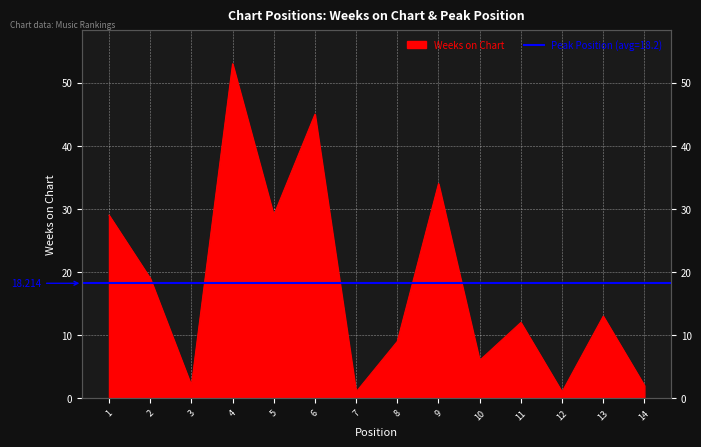

Rank the categories by value from lowest to highest.

7, 12, 3, 14, 10, 8, 11, 13, 2, 1, 5, 9, 6, 4